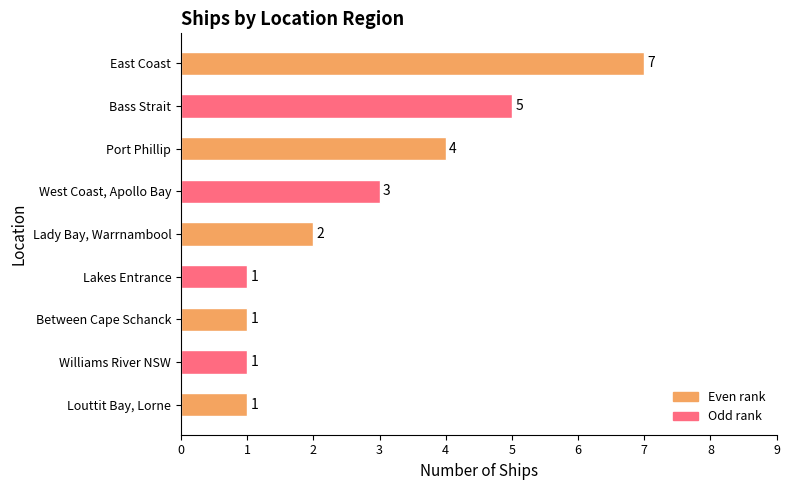

Which category has the highest value across all series?

East Coast